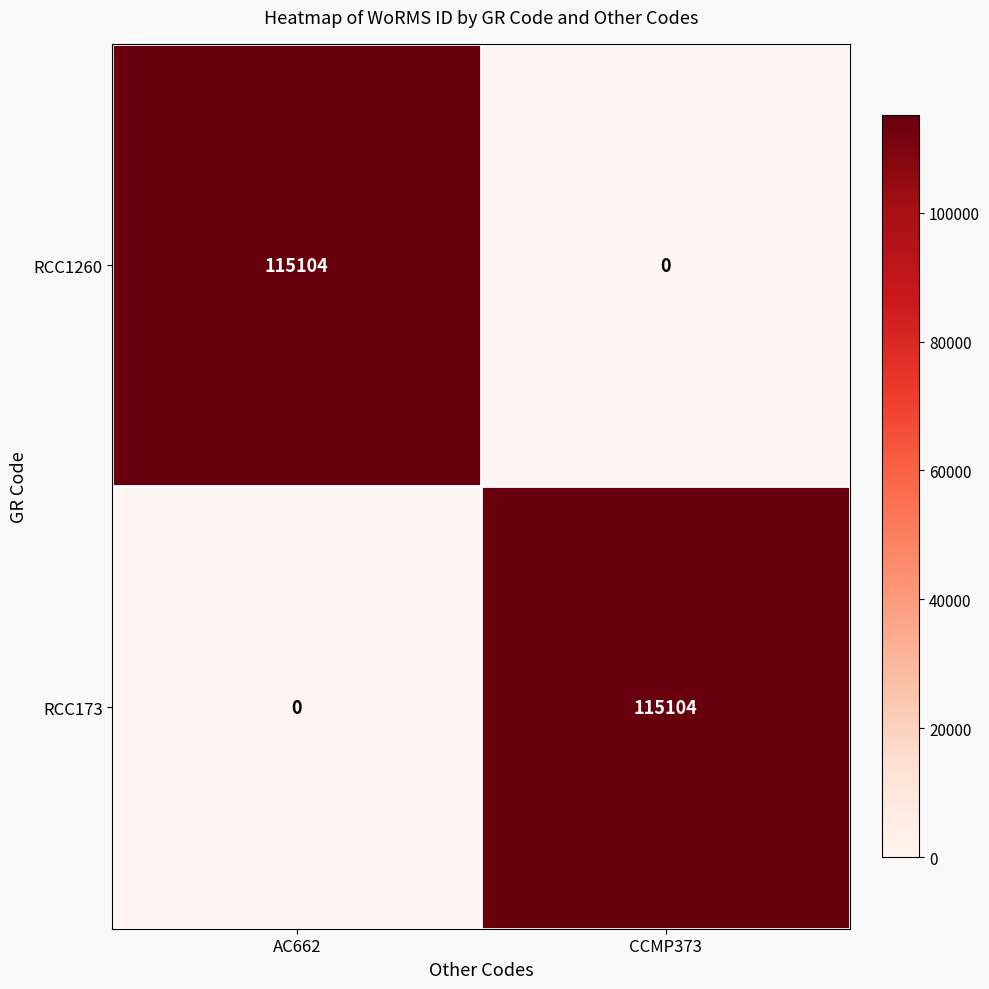

At CCMP373, list the series in order from smallest to largest.

RCC1260, RCC173